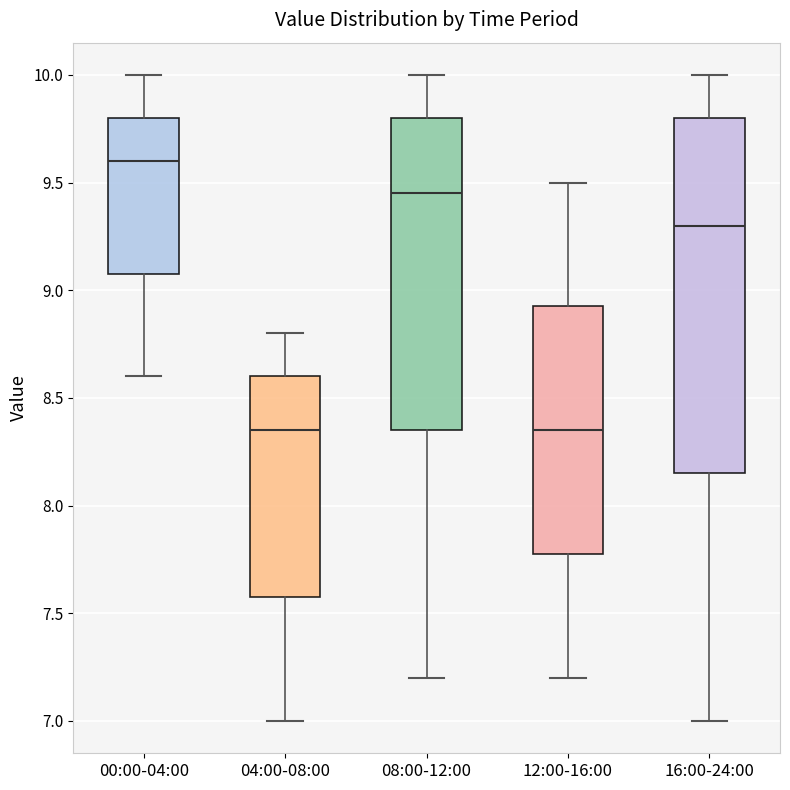

Reading left to right, read every box against the y-axis: the position of its median line, the range the box covers, and the ends of its whiskers. The values are not printed on the chart, so give them approximately, as read against the axis.

00:00-04:00: median 9.60, box 9.10 to 9.80, whiskers 8.60 to 10.00
04:00-08:00: median 8.35, box 7.60 to 8.60, whiskers 7.00 to 8.80
08:00-12:00: median 9.45, box 8.35 to 9.80, whiskers 7.20 to 10.00
12:00-16:00: median 8.35, box 7.80 to 8.95, whiskers 7.20 to 9.50
16:00-24:00: median 9.30, box 8.15 to 9.80, whiskers 7.00 to 10.00